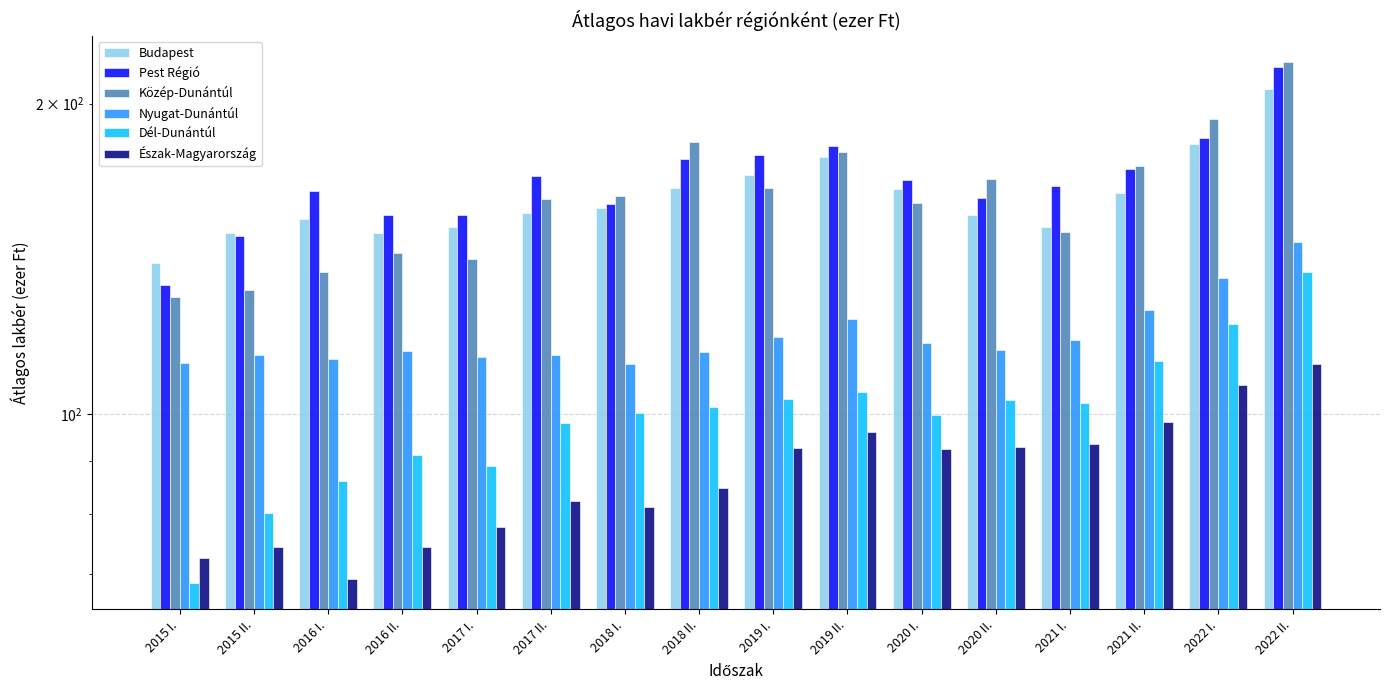

Reading left to right, list all the values displayed in this chart.

Budapest: 2015 I.=140.2	2015 II.=149.9	2016 I.=154.7	2016 II.=150.0	2017 I.=151.8	2017 II.=156.6	2018 I.=158.5	2018 II.=165.5	2019 I.=170.4	2019 II.=177.4	2020 I.=165.4	2020 II.=155.9	2021 I.=151.8	2021 II.=163.9	2022 I.=182.9	2022 II.=206.6
Pest Régió: 2015 I.=133.5	2015 II.=149.0	2016 I.=164.5	2016 II.=155.8	2017 I.=156.1	2017 II.=170.1	2018 I.=159.8	2018 II.=176.6	2019 I.=178.4	2019 II.=181.7	2020 I.=168.7	2020 II.=162.0	2021 I.=166.5	2021 II.=172.8	2022 I.=185.1	2022 II.=217.0
Közép-Dunántúl: 2015 I.=130.0	2015 II.=131.9	2016 I.=137.5	2016 II.=143.3	2017 I.=141.4	2017 II.=161.6	2018 I.=162.8	2018 II.=183.6	2019 I.=165.7	2019 II.=179.4	2020 I.=160.2	2020 II.=168.8	2021 I.=150.2	2021 II.=173.8	2022 I.=193.2	2022 II.=219.6
Nyugat-Dunántúl: 2015 I.=112.1	2015 II.=114.1	2016 I.=113.0	2016 II.=115.2	2017 I.=113.7	2017 II.=114.2	2018 I.=111.8	2018 II.=115.0	2019 I.=118.7	2019 II.=123.6	2020 I.=117.2	2020 II.=115.5	2021 I.=118.0	2021 II.=126.3	2022 I.=135.6	2022 II.=146.9
Dél-Dunántúl: 2015 I.=68.6	2015 II.=80.2	2016 I.=86.2	2016 II.=91.2	2017 I.=89.0	2017 II.=98.0	2018 I.=100.3	2018 II.=101.7	2019 I.=103.5	2019 II.=105.1	2020 I.=99.8	2020 II.=103.3	2021 I.=102.5	2021 II.=112.5	2022 I.=122.4	2022 II.=137.3
Észak-Magyarország: 2015 I.=72.5	2015 II.=74.4	2016 I.=69.3	2016 II.=74.3	2017 I.=77.8	2017 II.=82.3	2018 I.=81.3	2018 II.=84.8	2019 I.=92.8	2019 II.=96.1	2020 I.=92.5	2020 II.=92.9	2021 I.=93.7	2021 II.=98.2	2022 I.=106.7	2022 II.=111.8